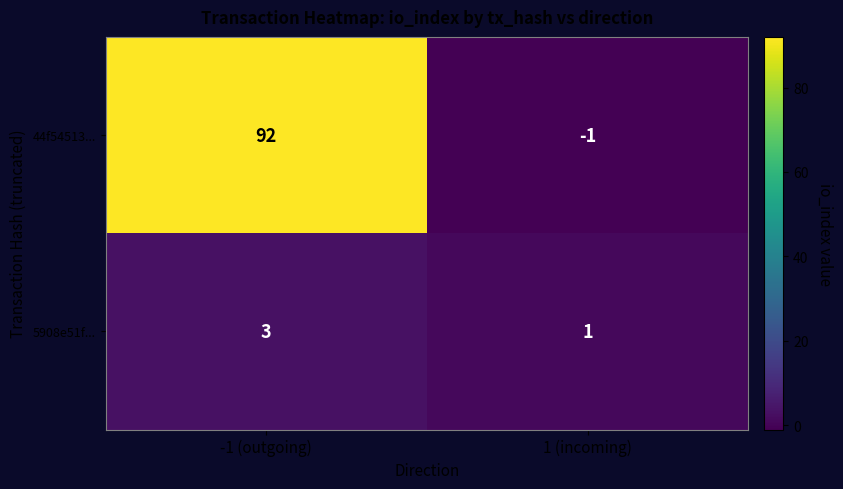

The value of 44f54513... at -1 (outgoing) is 92. True or false?

True